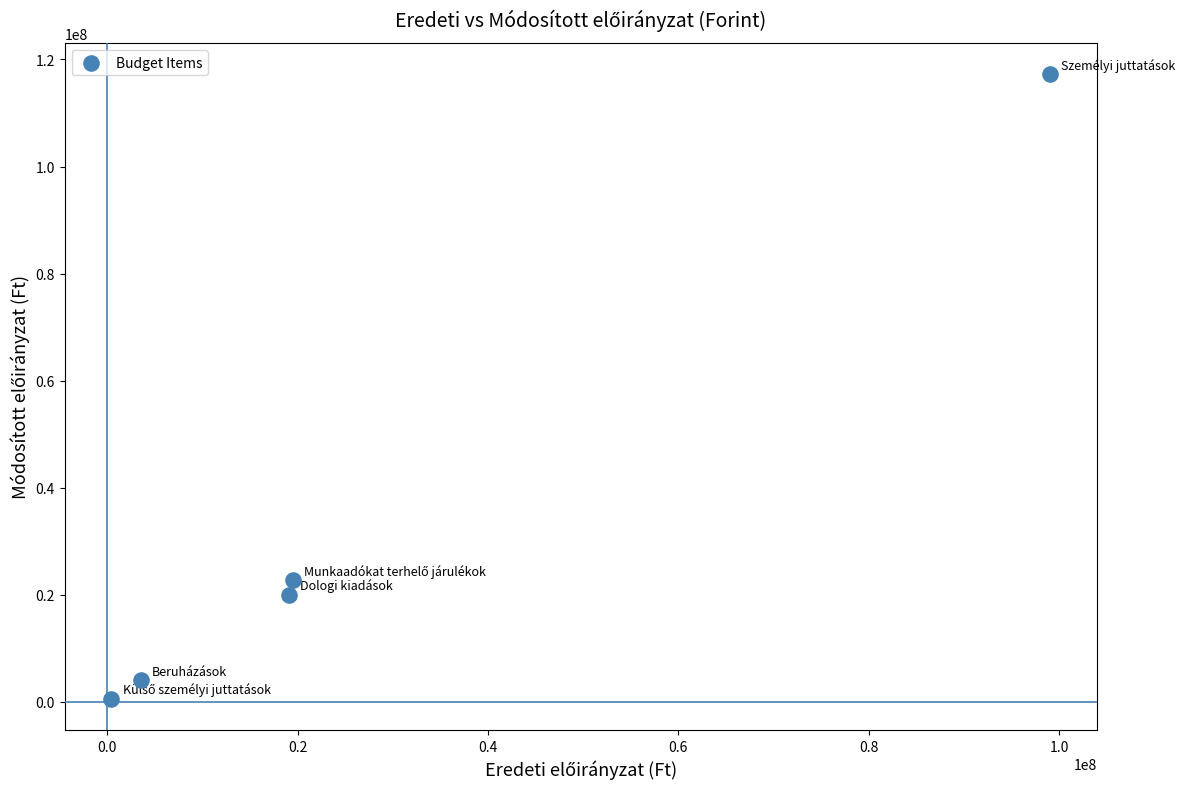

What is the average Y value?

32919582